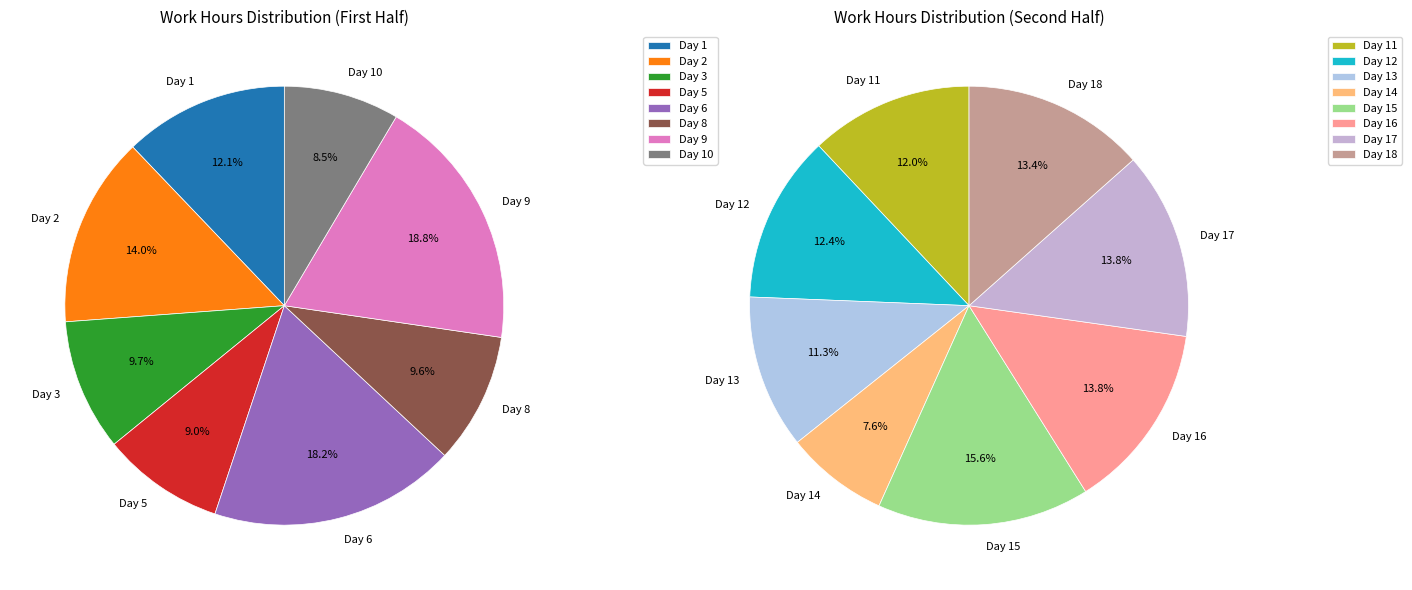

How many segments does this pie chart have?

16